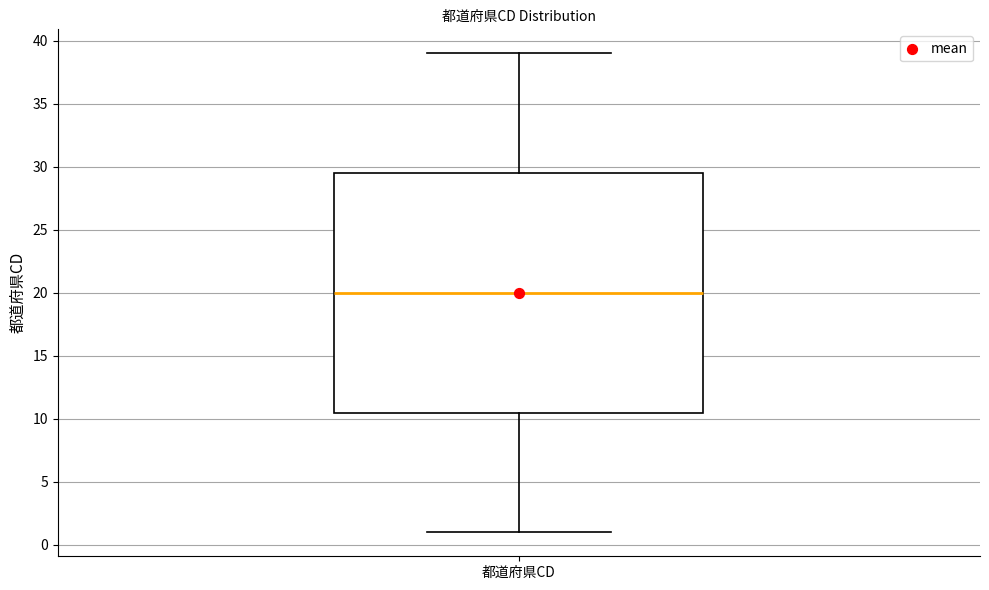

Transcribe this box plot: give where the median line is, the range the box spans, and where the two whiskers end, as read against the y-axis. The values are not printed on the chart, so give them approximately, as read against the axis.

median 20.0, box 10.5 to 29.5, whiskers 1.0 to 39.0